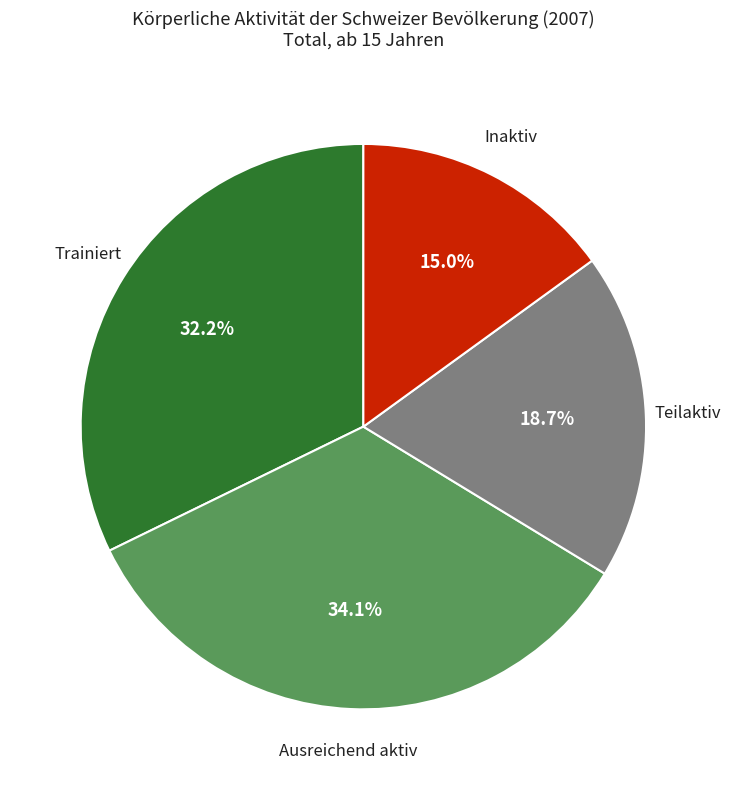

To the nearest percent, what portion does Inaktiv represent?

15%